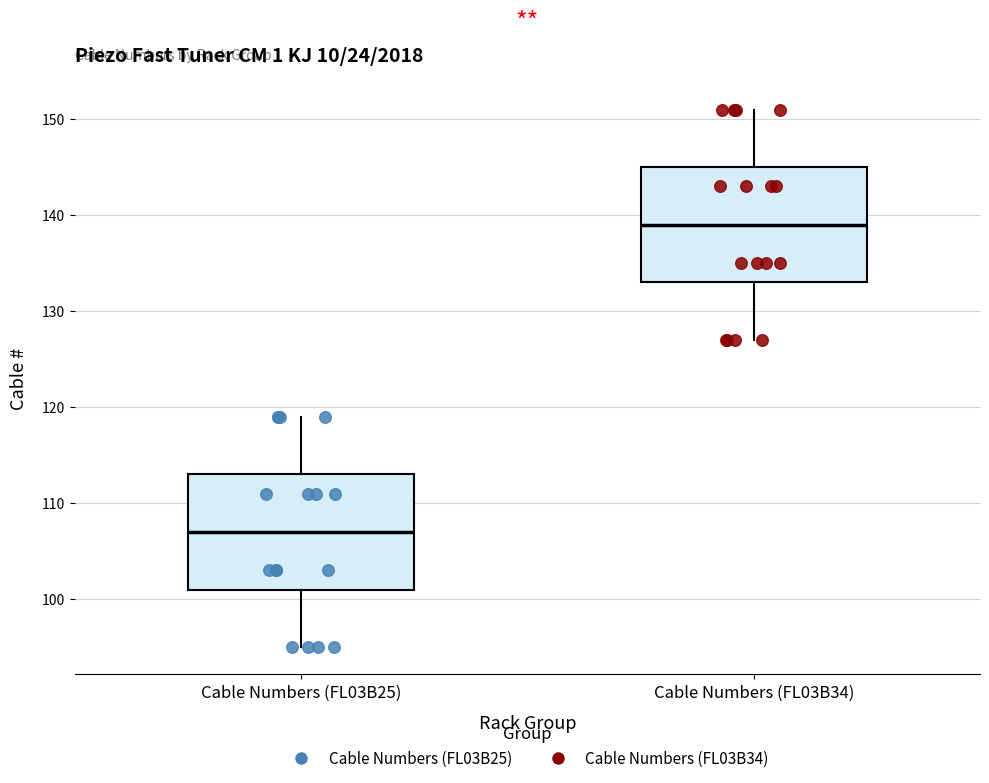

Which box's median line is the highest?

Cable Numbers (FL03B34)